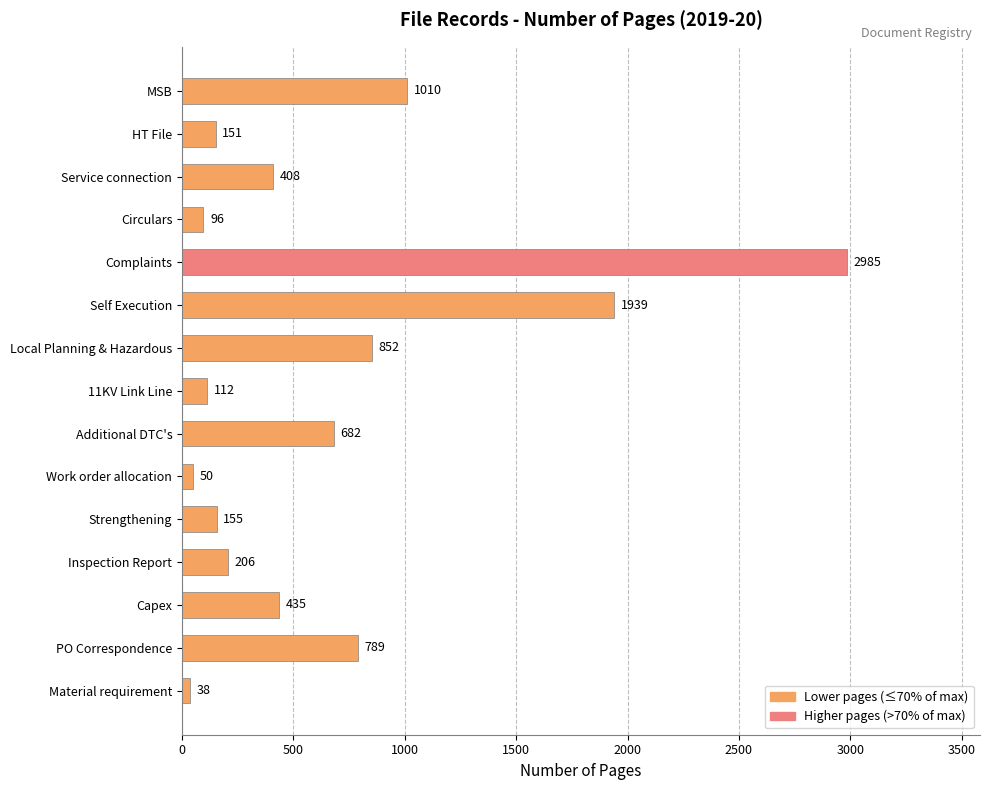

Reading top to bottom, list all the values displayed in this chart.

1010	151	408	96	2985	1939	852	112	682	50	155	206	435	789	38